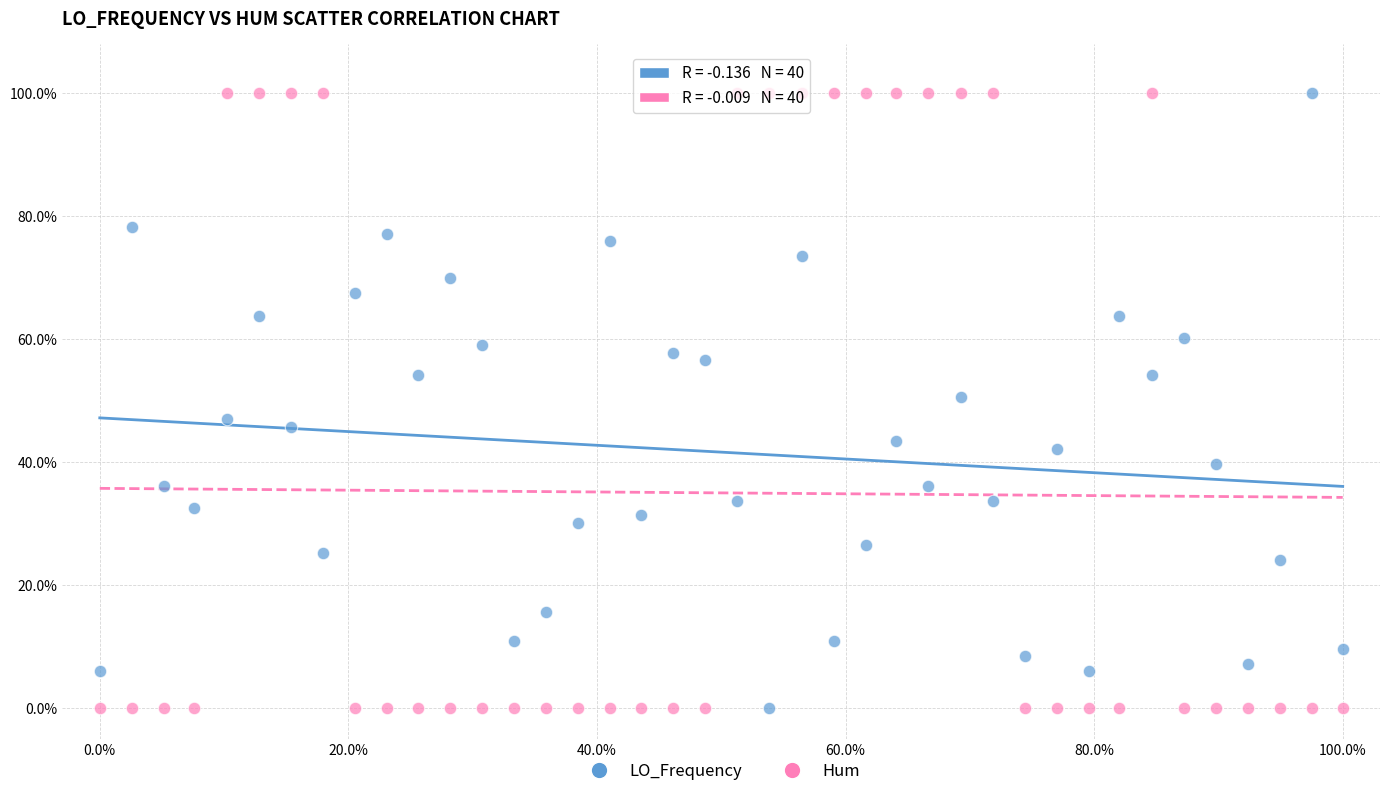

Across all data points, what is the range of X values (max minus min)?

100.0